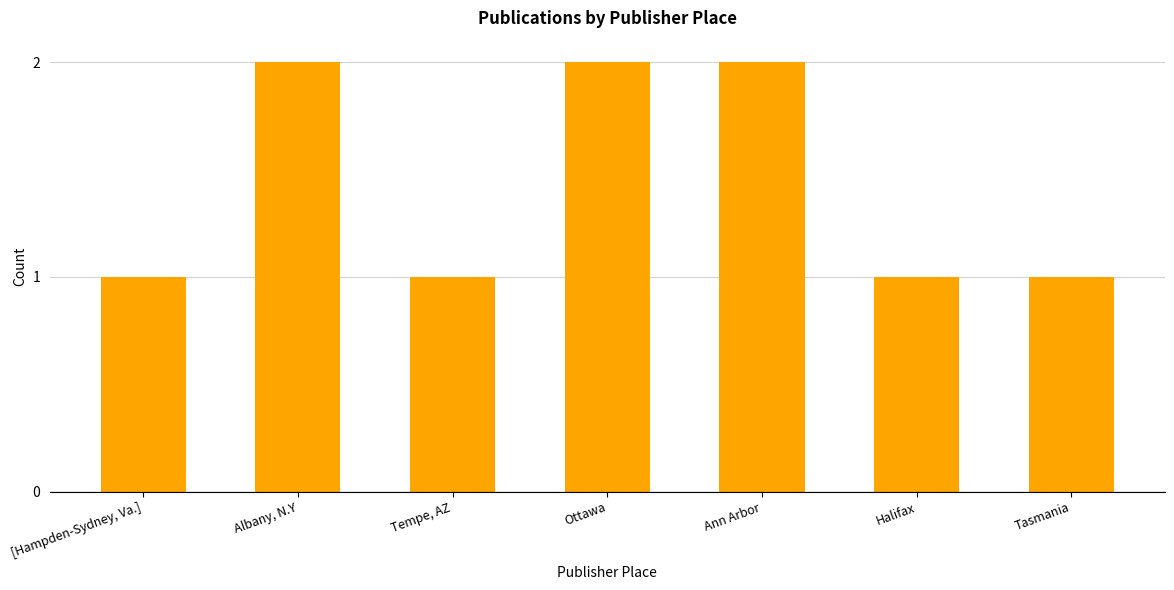

What is the smallest value displayed?

1